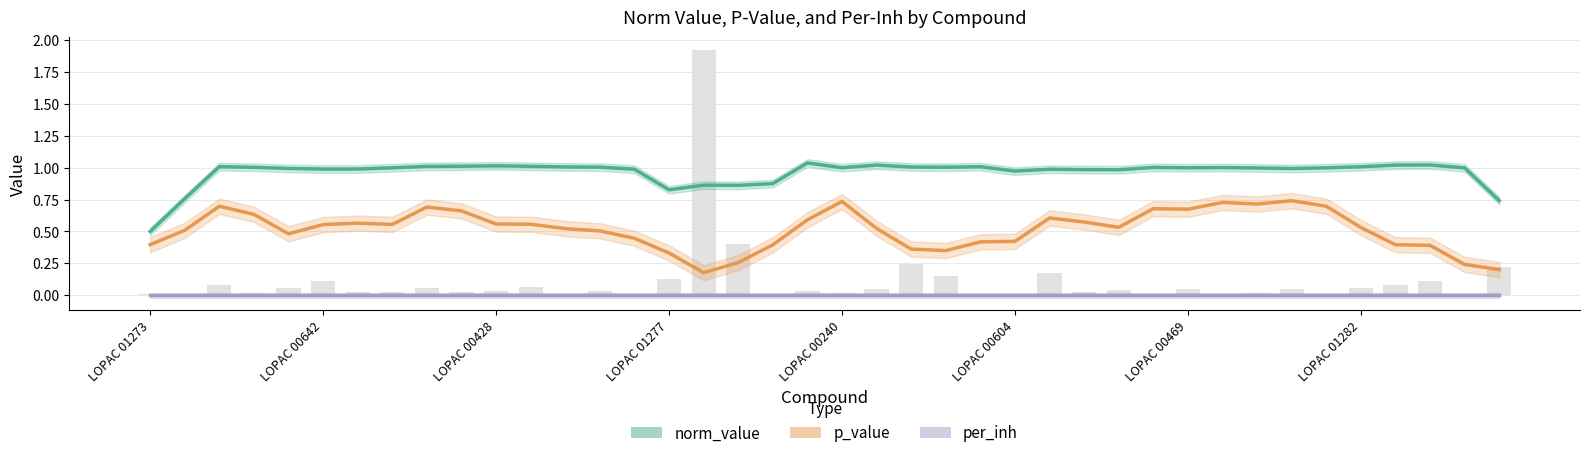

The value of per_inh at 39 is 0.0. True or false?

True